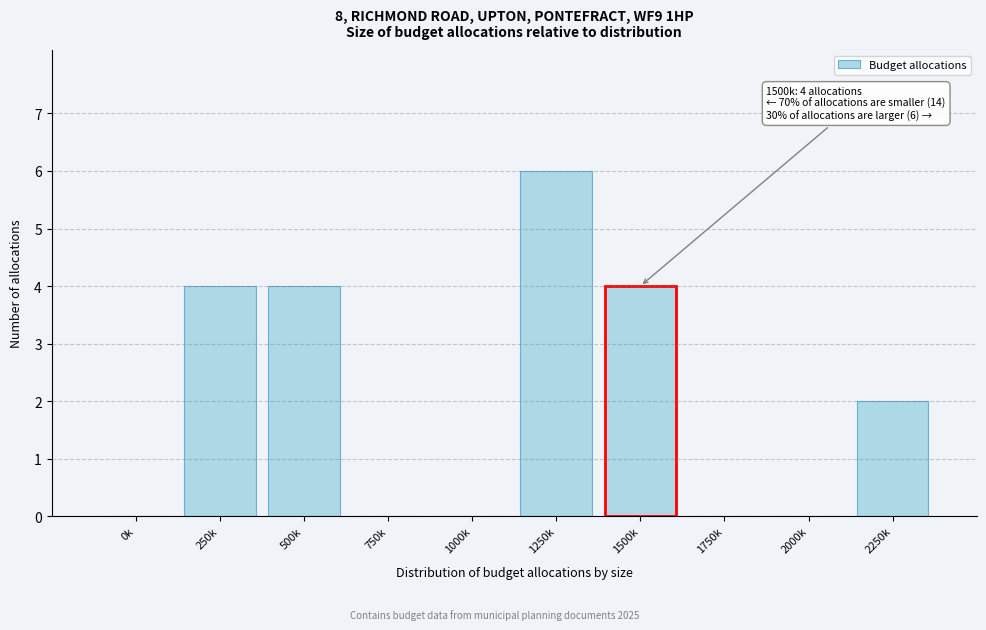

Reading left to right, transcribe all the data shown in this chart.

0k=0	250k=4	500k=4	750k=0	1000k=0	1250k=6	1500k=4	1750k=0	2000k=0	2250k=2